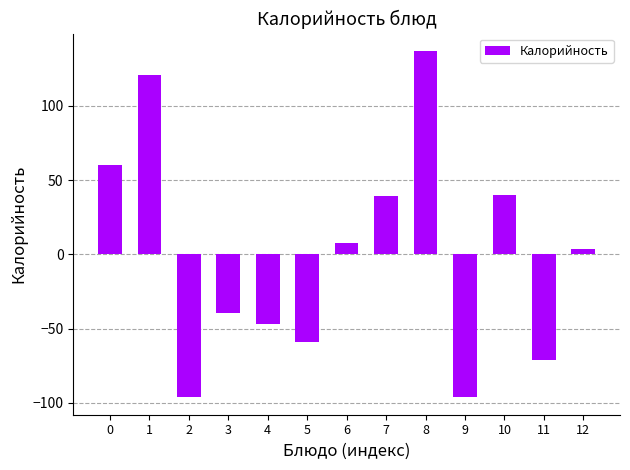

Which category has the highest value across all series?

8